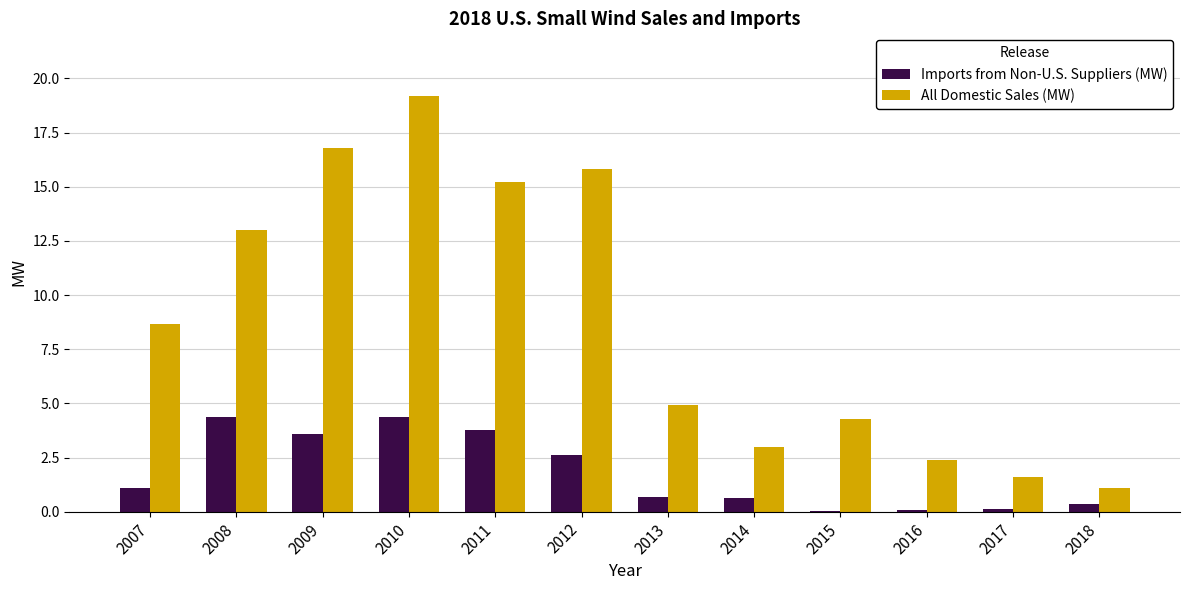

What is the sum of all All Domestic Sales (MW) values?

106.0